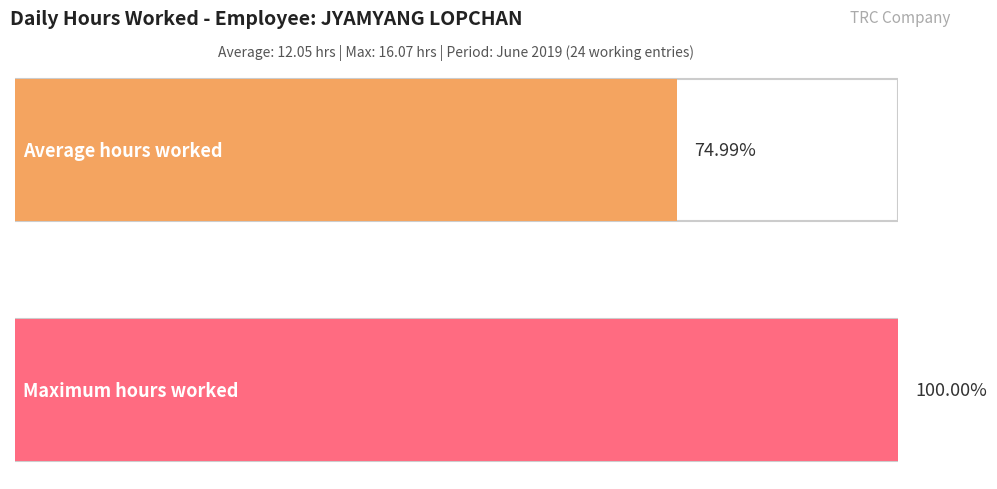

Is it true that the value at 14 is 7.7?

False